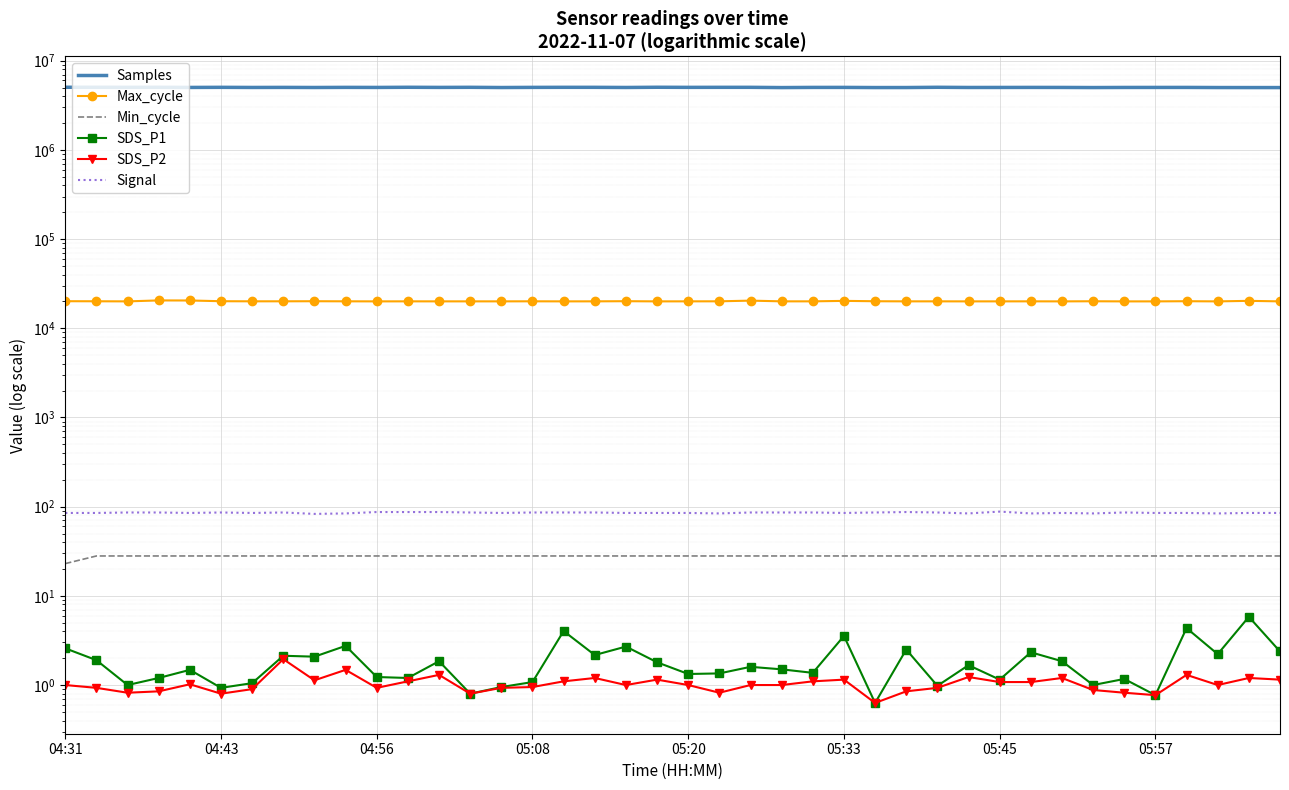

Reading left to right, list all the values displayed in this chart.

Samples: 5037842.0	5035556.0	5028896.0	5032860.0	5015704.0	5029423.0	5013248.0	5021544.0	5008830.0	5024250.0	5016042.0	5036470.0	5019969.0	5032011.0	5004087.0	5023152.0	5031008.0	5029605.0	5010996.0	5038569.0	5025678.0	5030139.0	5030611.0	4997049.0	5019248.0	5020635.0	5000738.0	5003444.0	5035413.0	5010898.0	5013774.0	5019506.0	5015271.0	5000808.0	5013925.0	5016660.0	5018202.0	5002792.0	4999392.0	4998132.0
Max_cycle: 20115.0	20078.0	20026.0	20533.0	20495.0	20109.0	20057.0	20065.0	20105.0	20057.0	20025.0	20041.0	20033.0	20032.0	20033.0	20063.0	20029.0	20041.0	20120.0	20025.0	20040.0	20061.0	20420.0	20042.0	20041.0	20290.0	20097.0	20037.0	20041.0	20025.0	20033.0	20045.0	20026.0	20087.0	20018.0	20022.0	20109.0	20022.0	20302.0	20029.0
Min_cycle: 23.0	28.0	28.0	28.0	28.0	28.0	28.0	28.0	28.0	28.0	28.0	28.0	28.0	28.0	28.0	28.0	28.0	28.0	28.0	28.0	28.0	28.0	28.0	28.0	28.0	28.0	28.0	28.0	28.0	28.0	28.0	28.0	28.0	28.0	28.0	28.0	28.0	28.0	28.0	28.0
SDS_P1: 2.6	1.9	1.0	1.2	1.5	0.9	1.1	2.1	2.1	2.8	1.2	1.2	1.9	0.8	0.9	1.1	4.0	2.2	2.7	1.8	1.3	1.4	1.6	1.5	1.4	3.5	0.6	2.5	1.0	1.7	1.1	2.3	1.9	1.0	1.2	0.8	4.3	2.2	5.8	2.4
SDS_P2: 1.0	0.9	0.8	0.8	1.0	0.8	0.9	1.9	1.1	1.5	0.9	1.1	1.3	0.8	0.9	0.9	1.1	1.2	1.0	1.1	1.0	0.8	1.0	1.0	1.1	1.1	0.6	0.8	0.9	1.2	1.1	1.1	1.2	0.9	0.8	0.8	1.3	1.0	1.2	1.1
Signal: 85.0	85.0	86.0	86.0	85.0	86.0	85.0	86.0	83.0	84.0	87.0	87.0	87.0	86.0	85.0	86.0	86.0	86.0	85.0	85.0	85.0	84.0	86.0	86.0	86.0	85.0	86.0	87.0	86.0	84.0	88.0	84.0	85.0	84.0	86.0	85.0	85.0	84.0	85.0	85.0